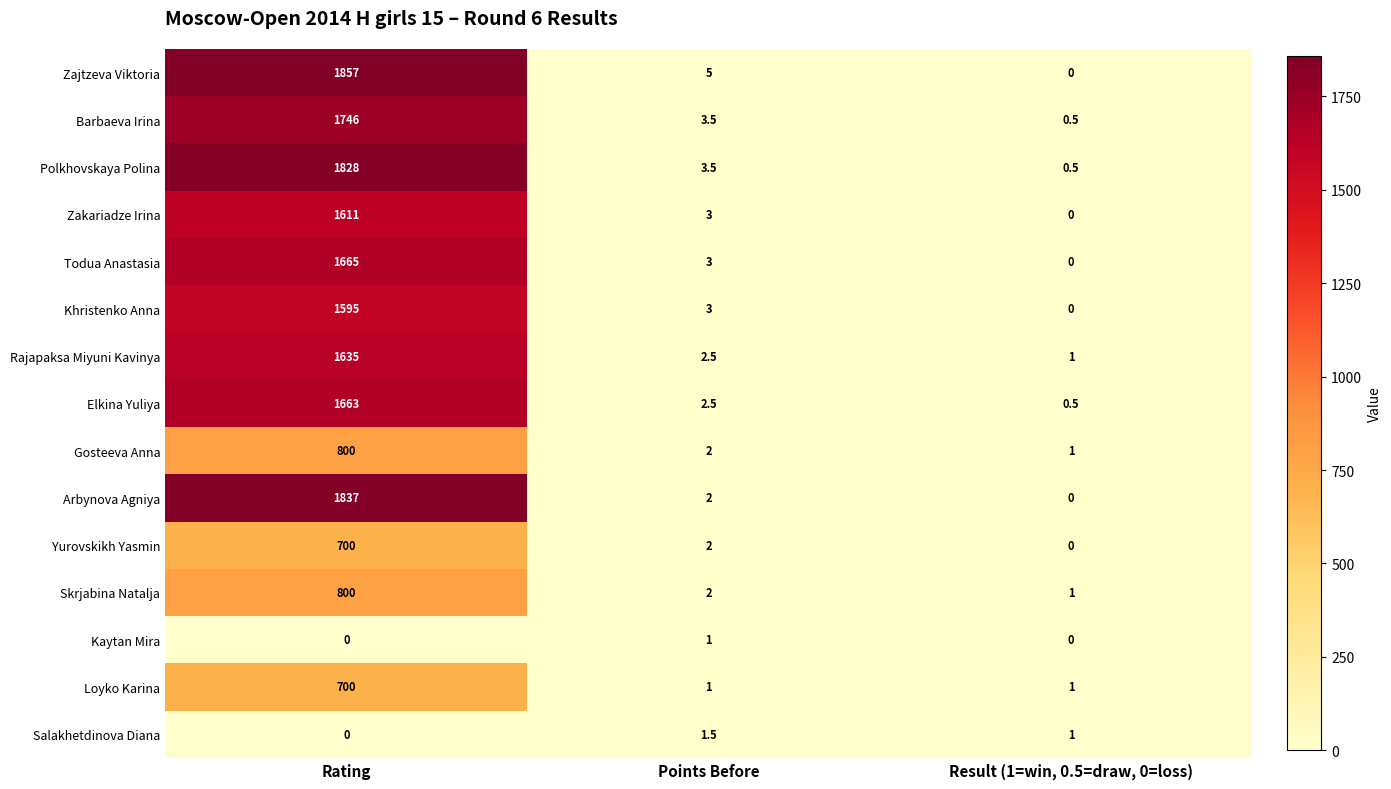

What is the total value across all series at Points Before?

37.5